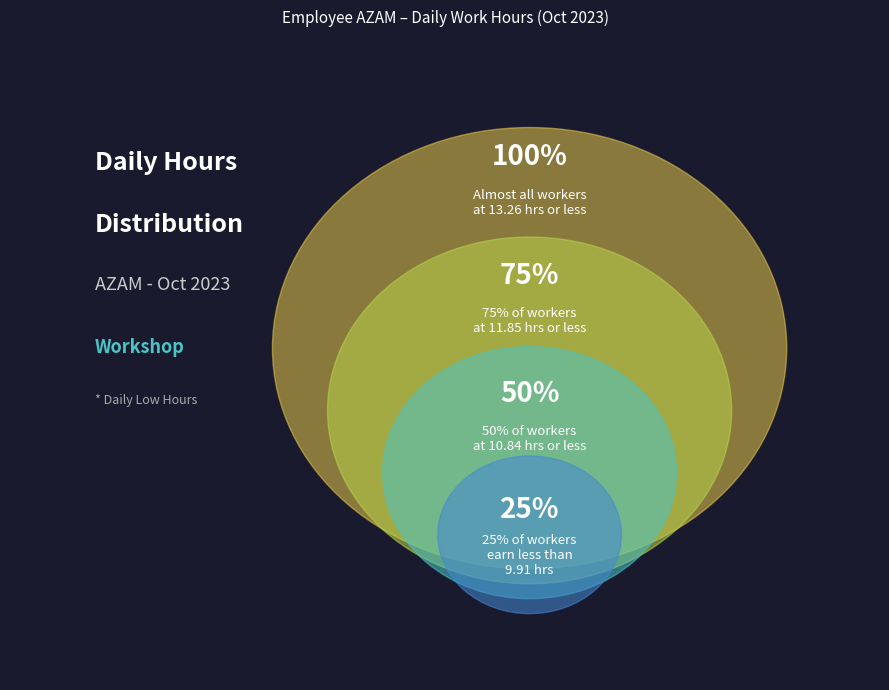

True or false: Day 11 accounts for 1% of the total.

False